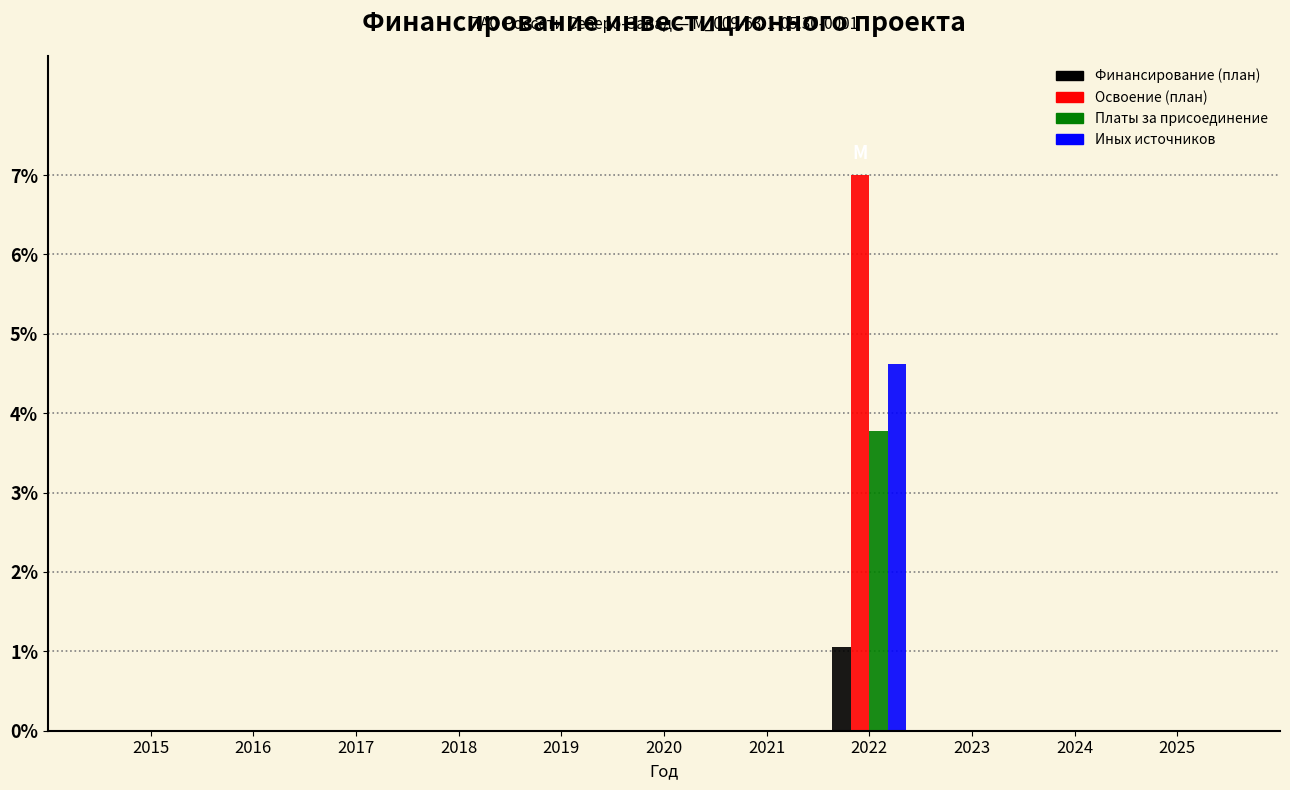

Which category has the highest value across all series?

2022